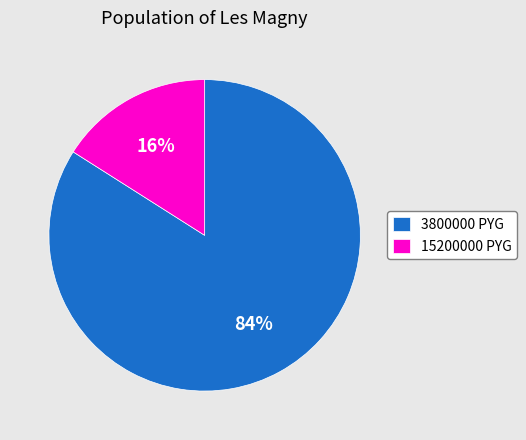

Combined, do 3800000 PYG and 15200000 PYG account for over 50%?

Yes